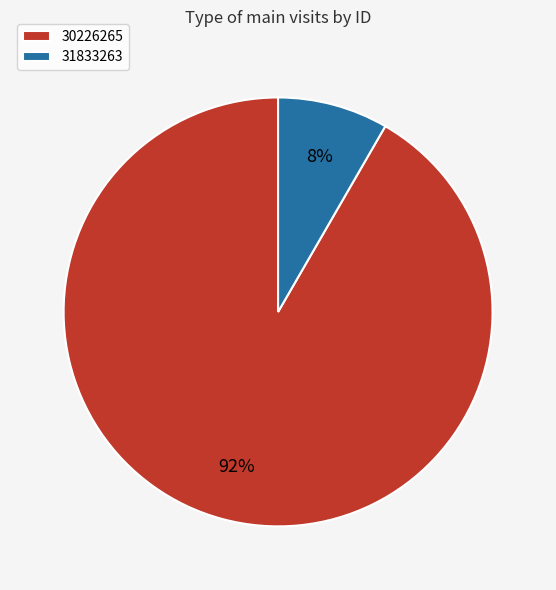

To the nearest percent, what is the average slice percentage?

50%